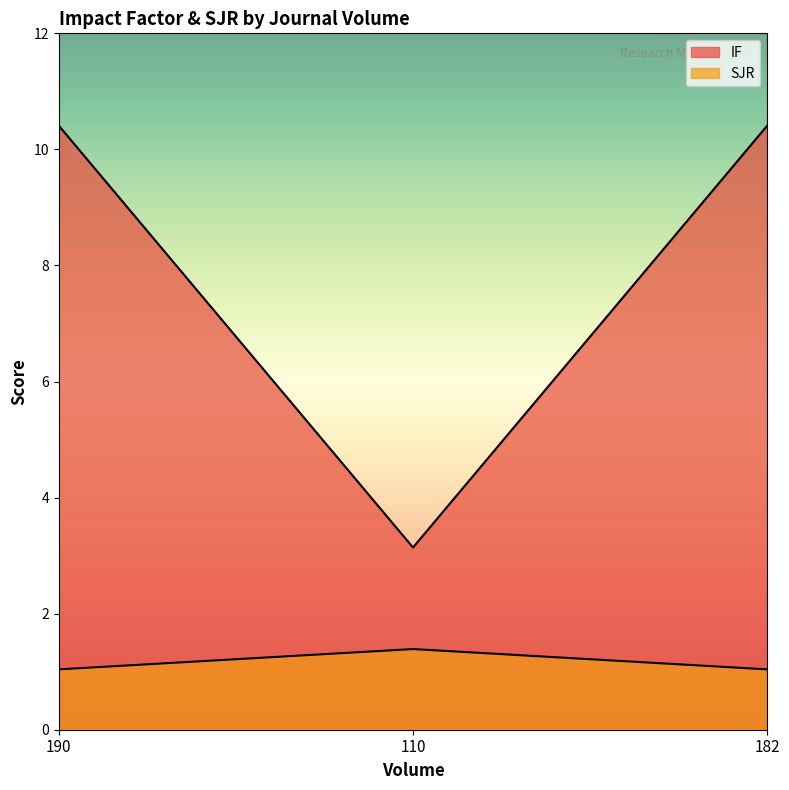

How many lines are shown in the chart?

2